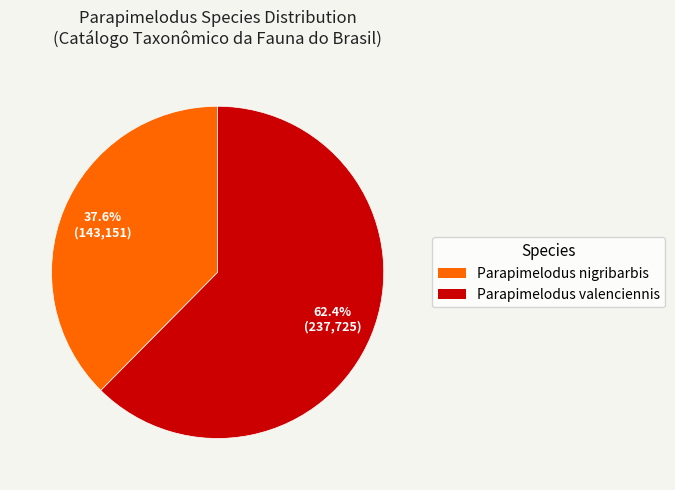

Between Parapimelodus nigribarbis and Parapimelodus valenciennis, which is larger?

Parapimelodus valenciennis